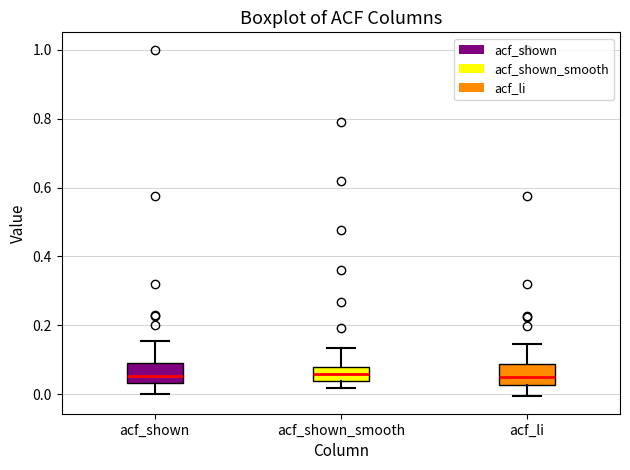

Reading left to right, read every box against the y-axis: the position of its median line, the range the box covers, and the ends of its whiskers. The values are not printed on the chart, so give them approximately, as read against the axis.

acf_shown: median 0.06, box 0.04 to 0.10, whiskers 0.00 to 0.16
acf_shown_smooth: median 0.06, box 0.04 to 0.08, whiskers 0.02 to 0.14
acf_li: median 0.06, box 0.02 to 0.08, whiskers 0.00 to 0.14